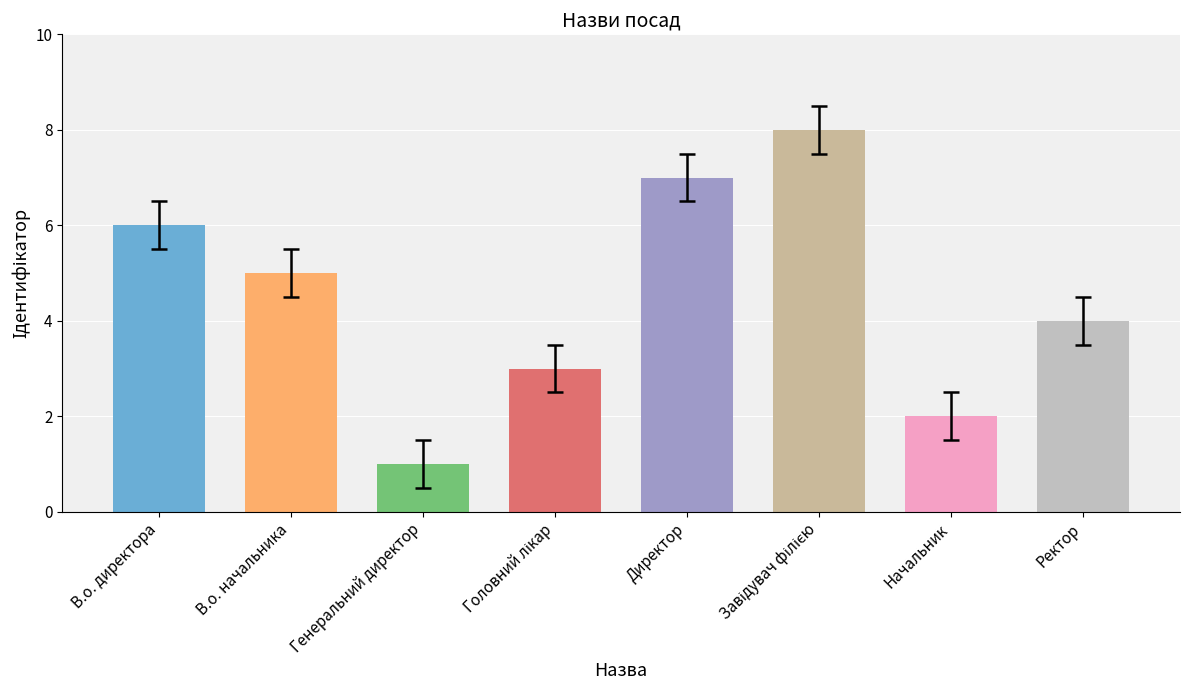

What is the sum of all values?

36